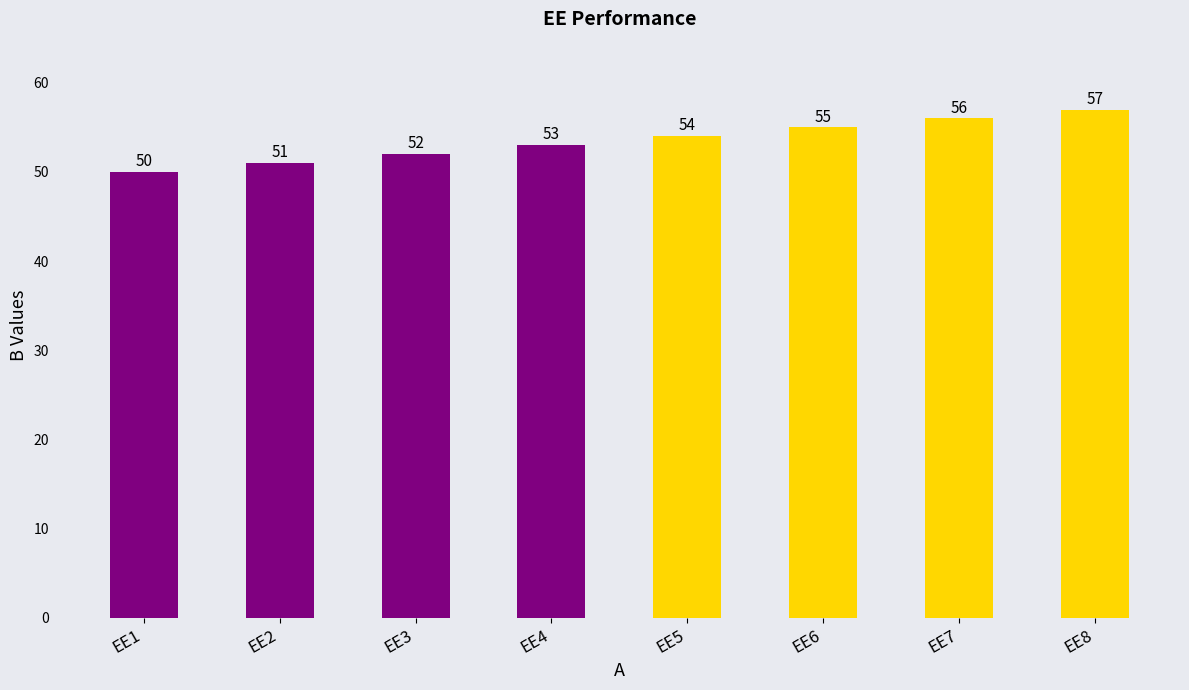

What value does the data have at EE7?

56